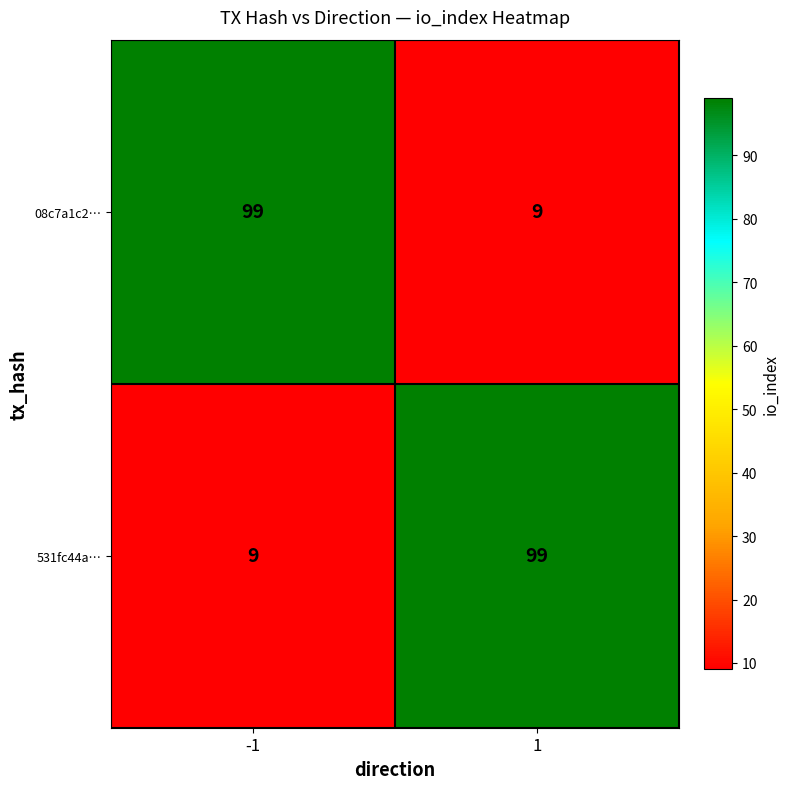

What is the difference between the highest and lowest values at -1?

90